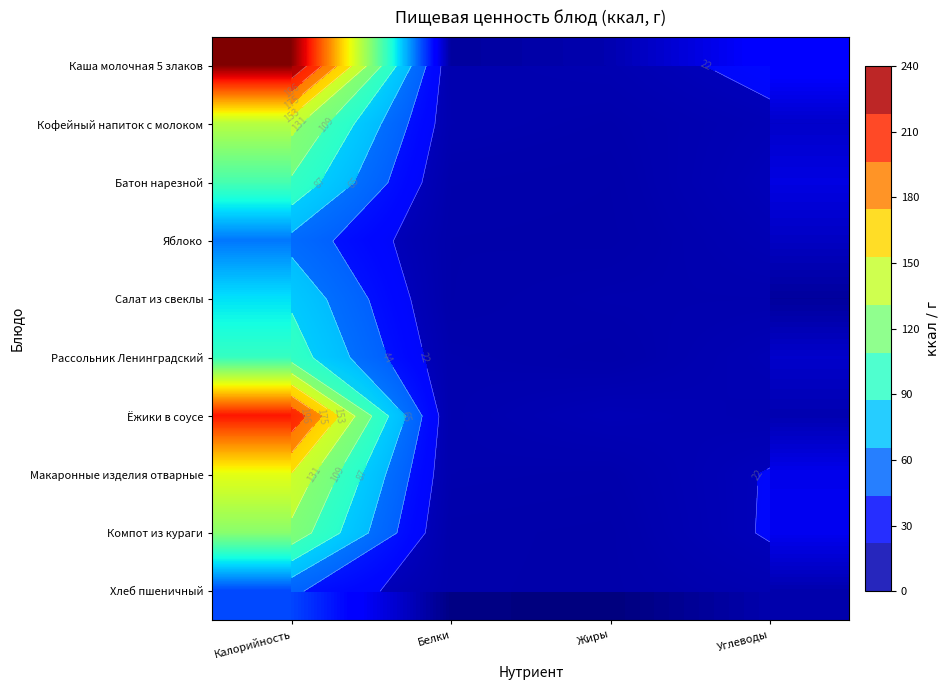

Which category has the highest value in the Макаронные изделия отварные series?

Калорийность